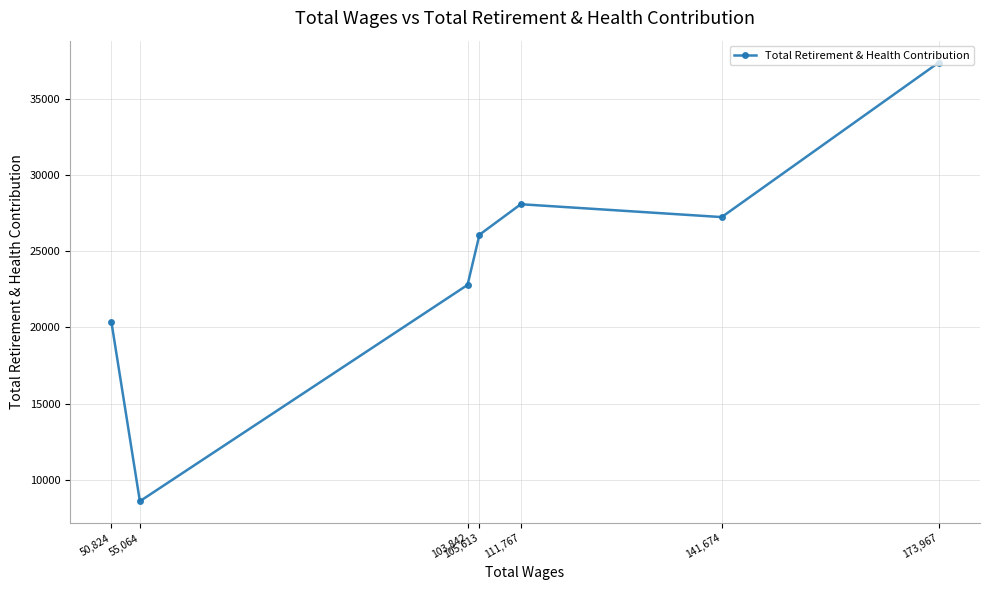

How many interior local peaks (higher than both neighbors) does the data have?

1